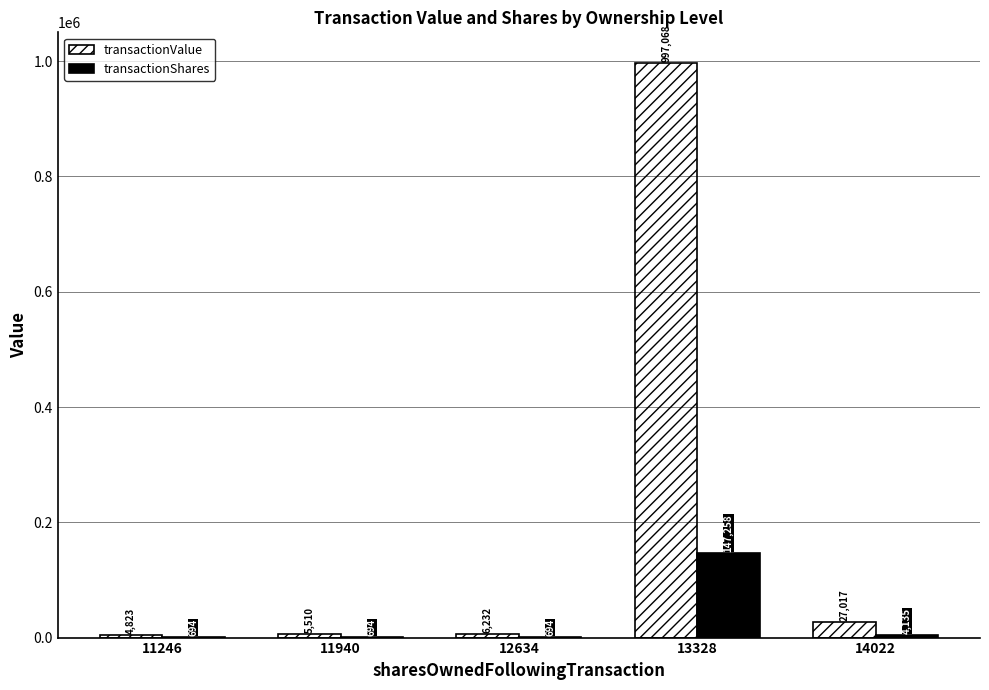

Count the number of categories in the chart.

5